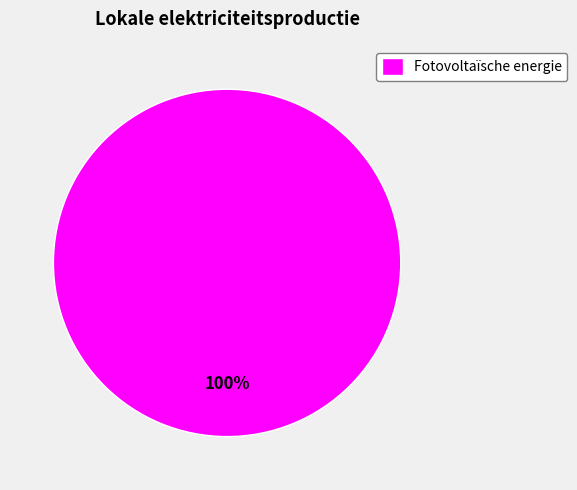

How many slices are in this pie chart?

1